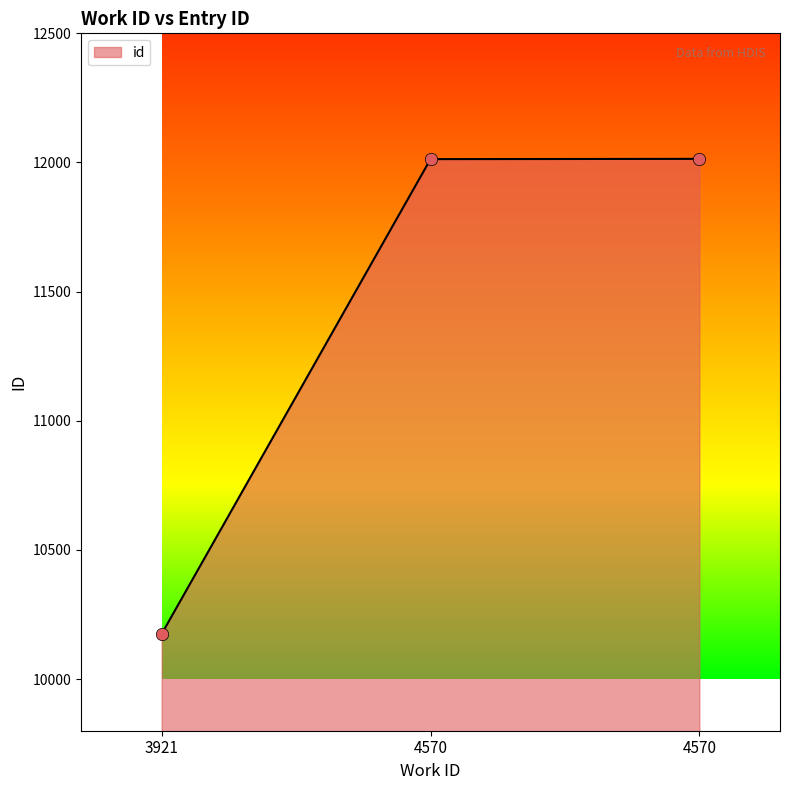

What is the change in value from 4570 to 4570?

+1